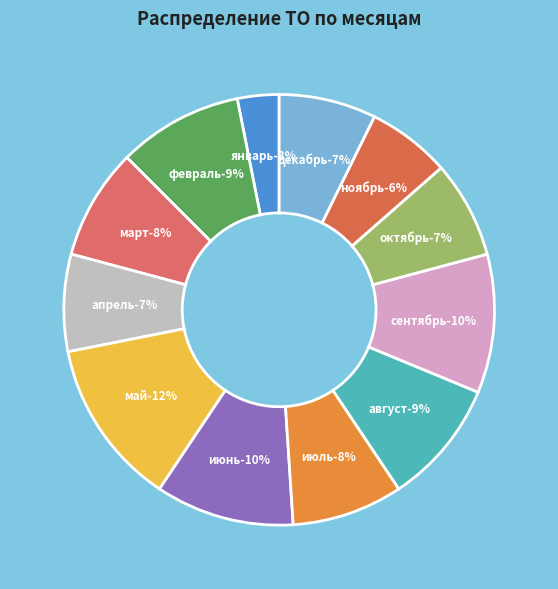

What is the smallest slice in the pie chart?

январь